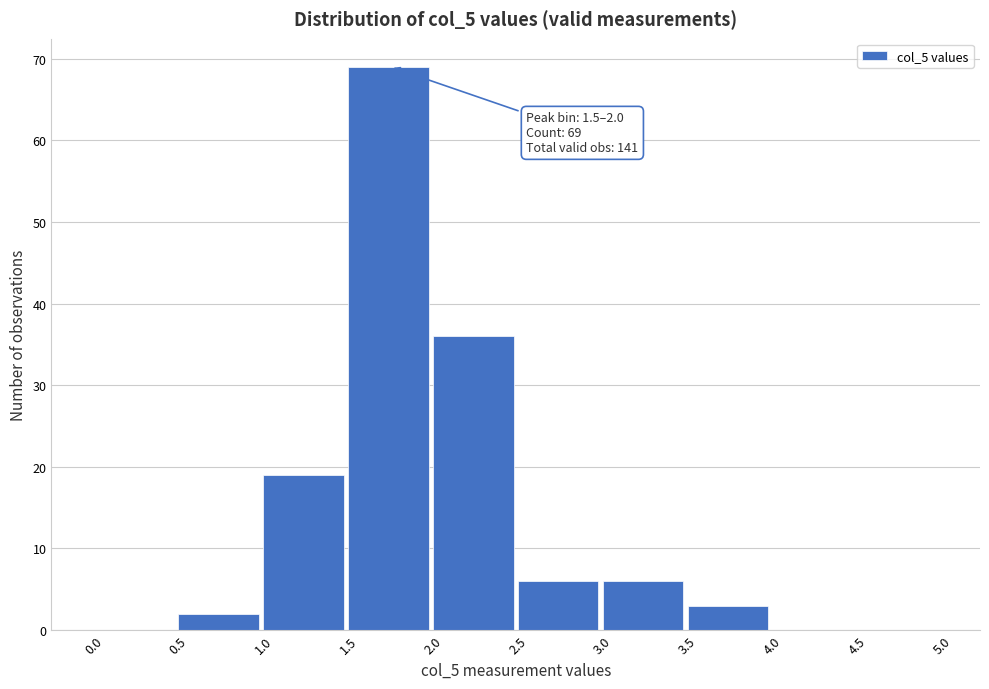

Over which range of the x-axis is the bar tallest?

1.5 to 2.0